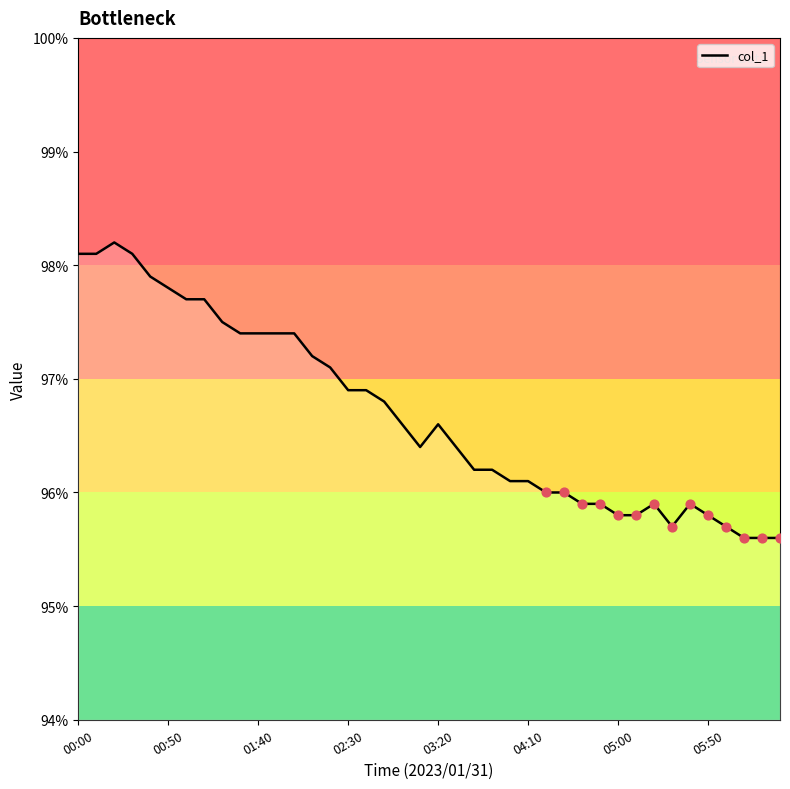

What is the maximum value shown in the chart?

98.2